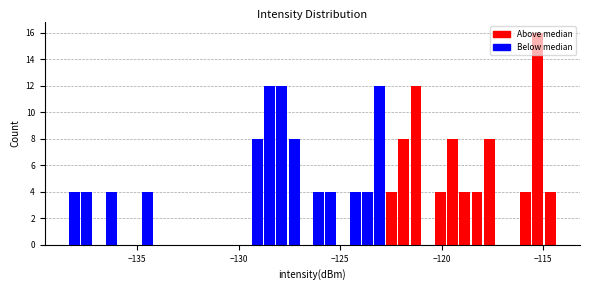

Read against the x-axis, roughly where is the centre of the tallest bar?

-115.0